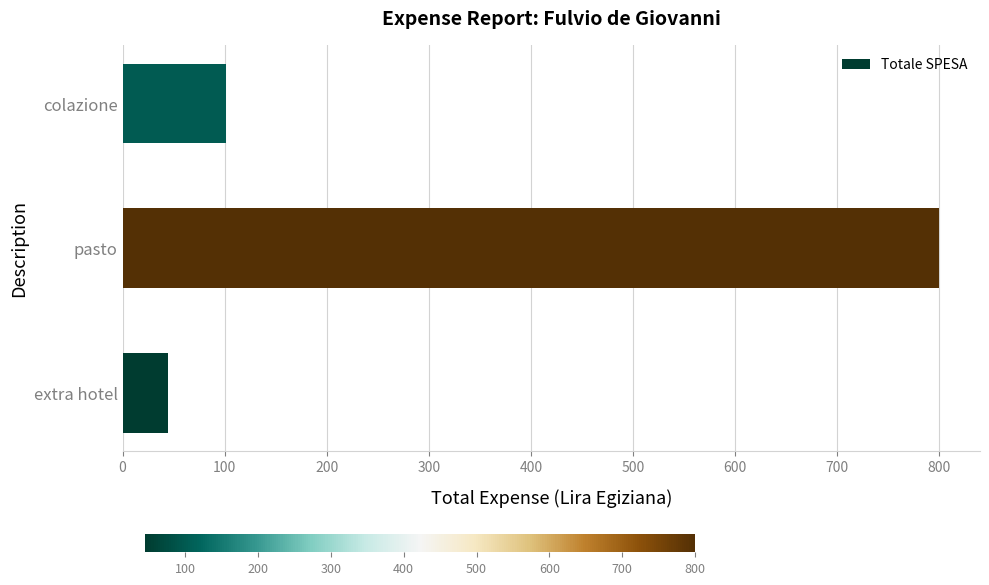

What is the change in value from extra hotel to pasto?

+755.3